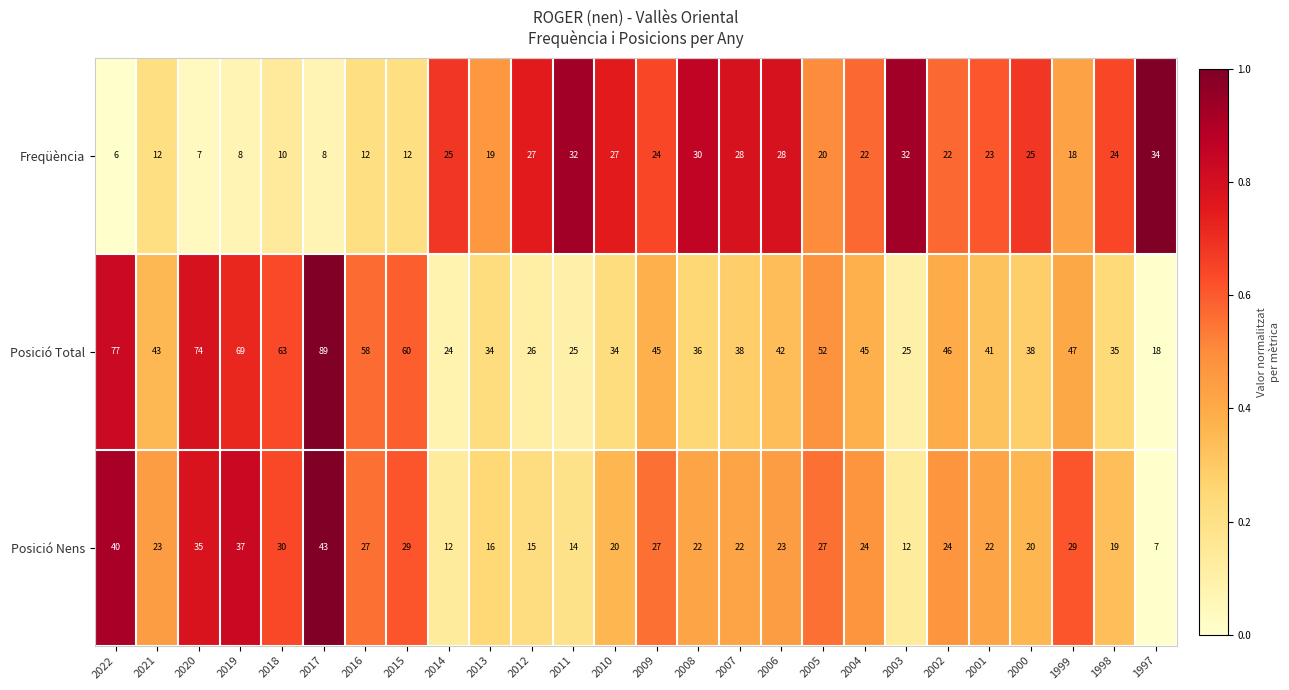

At which category is the sum across all series the highest?

2017